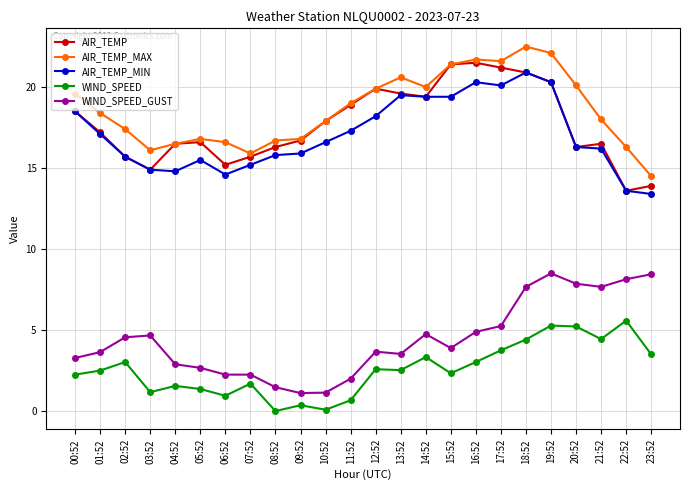

Is it true that WIND_SPEED equals 7.7 at 22:52?

False